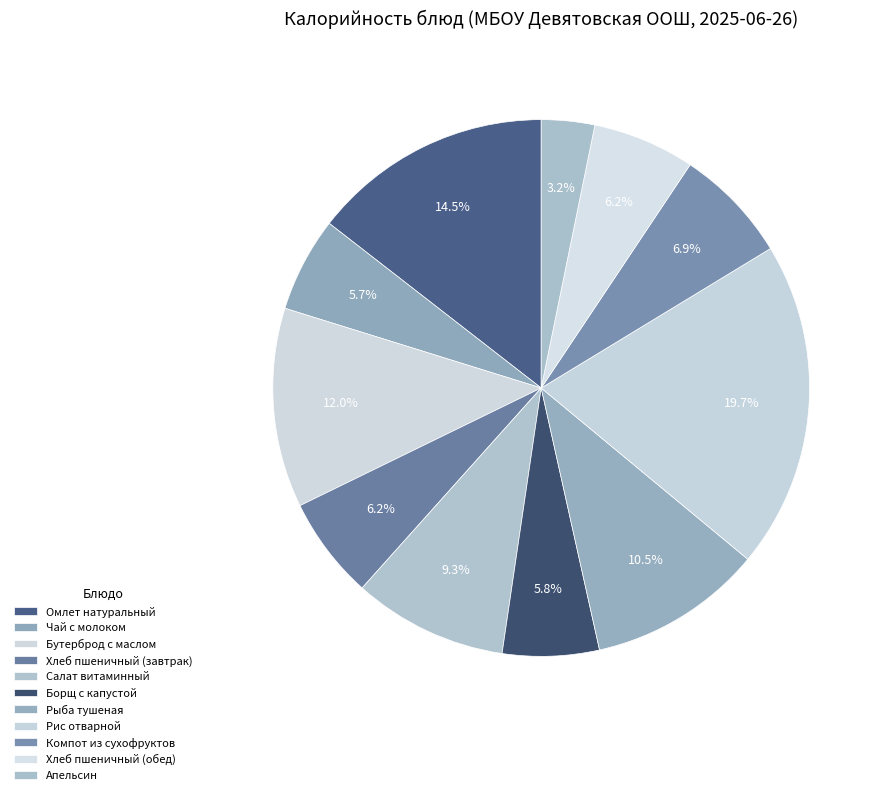

Count the number of slices in the pie.

11